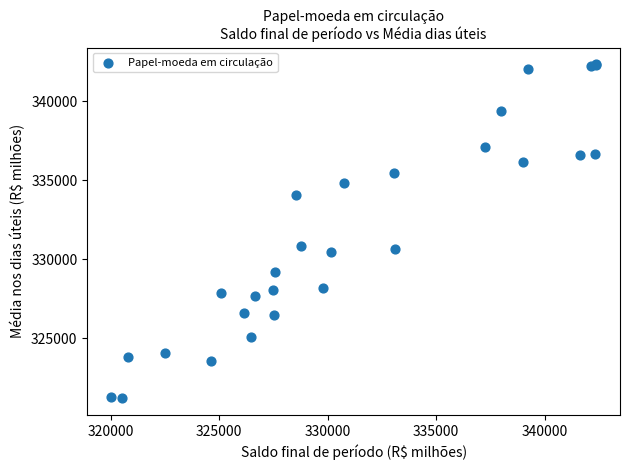

What Y value in the scatter plot is closest to 331769?

330860.9